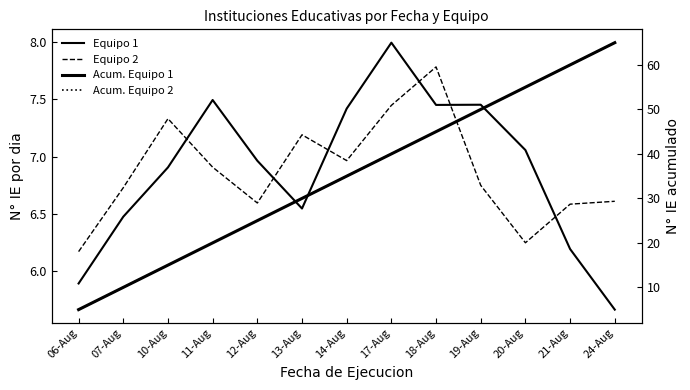

Rank the series at 18-Aug from highest to lowest value.

Acum. Equipo 1, Acum. Equipo 2, Equipo 2, Equipo 1